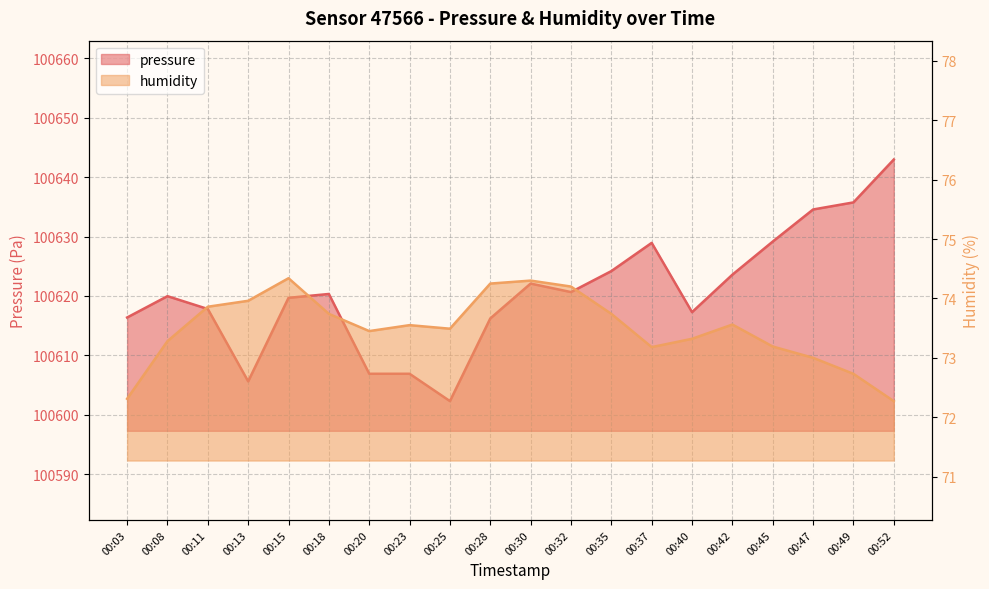

What is the sum of all pressure values?

2012411.4